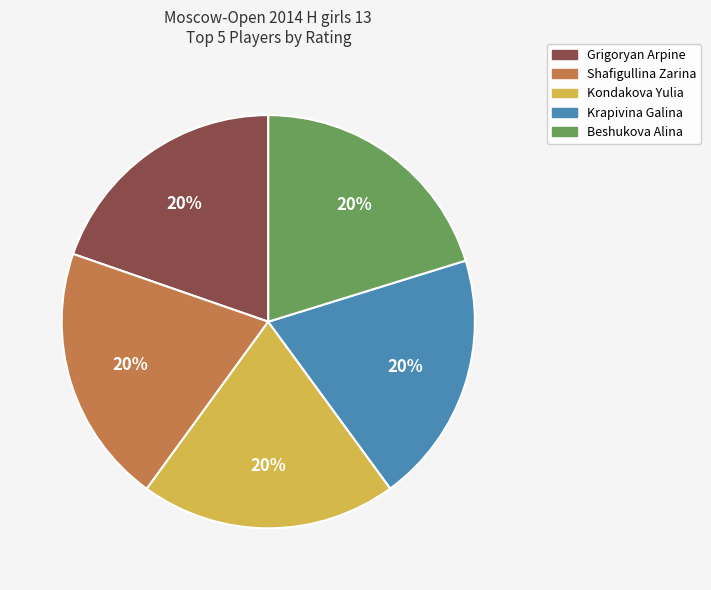

To the nearest percent, what is the combined percentage of Grigoryan Arpine and Kondakova Yulia?

40%